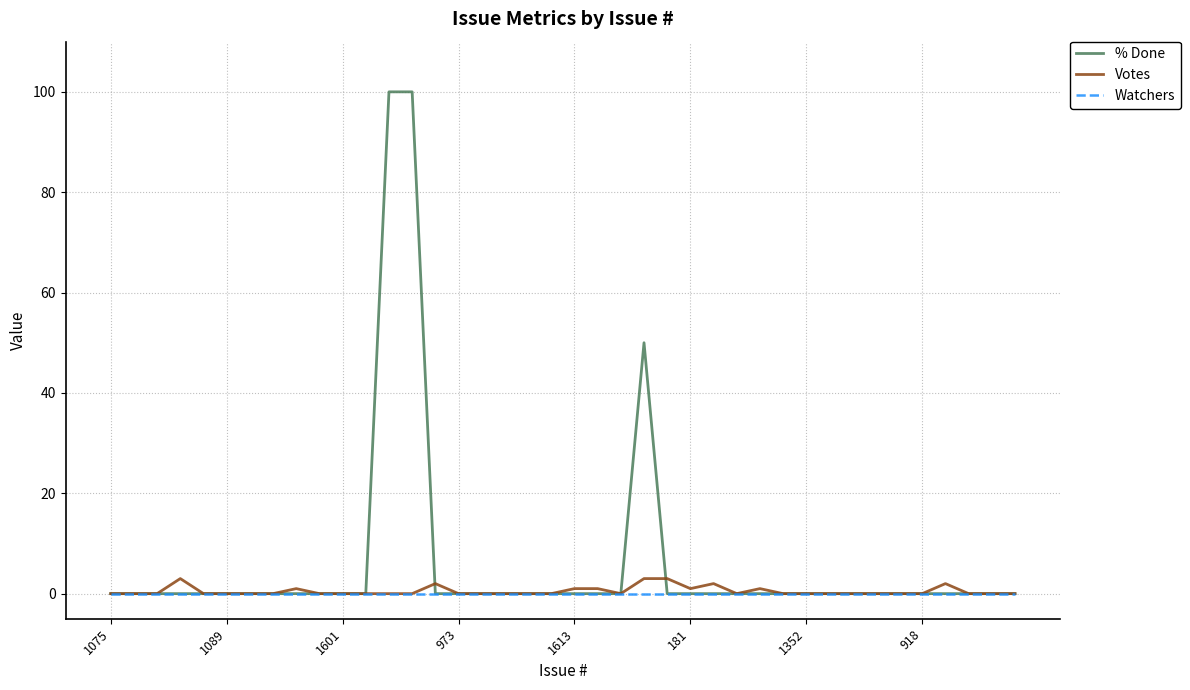

What is the greatest value displayed?

100